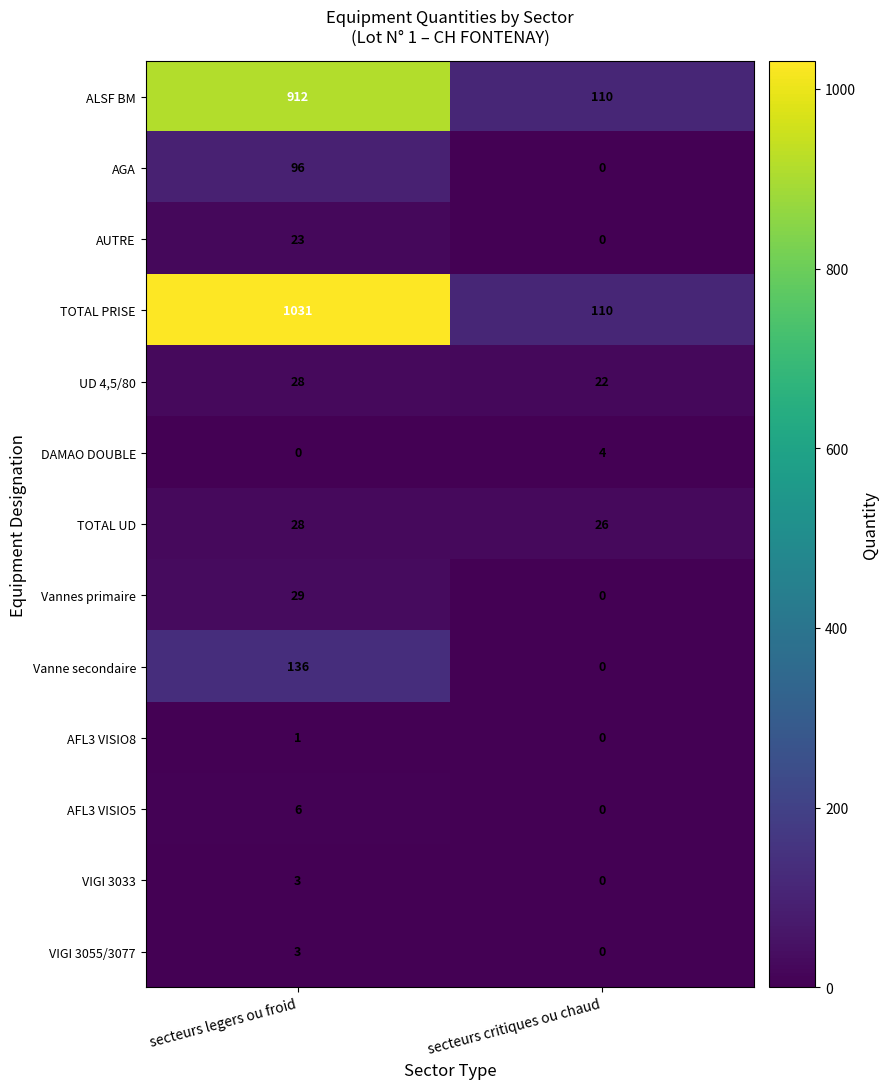

List the labels in order of TOTAL UD value, smallest first.

secteurs critiques ou chaud, secteurs legers ou froid